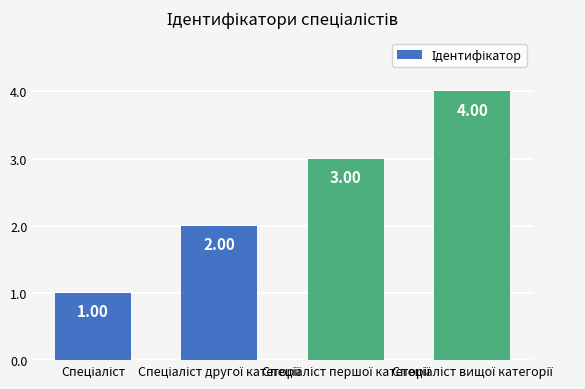

What is the value of the 3rd bar from the left?

3